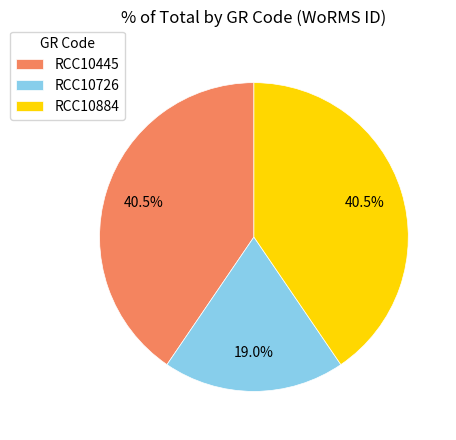

To the nearest percent, what is the average slice percentage?

33%